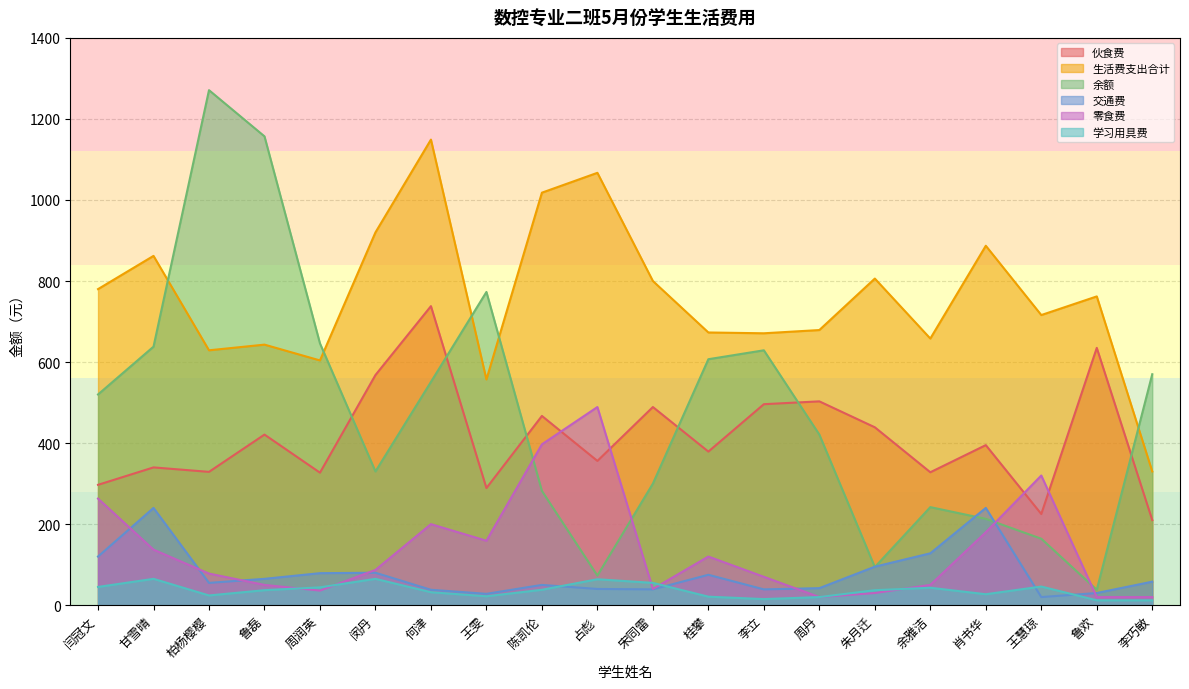

Is it true that 交通费 equals 28 at 王雯?

True